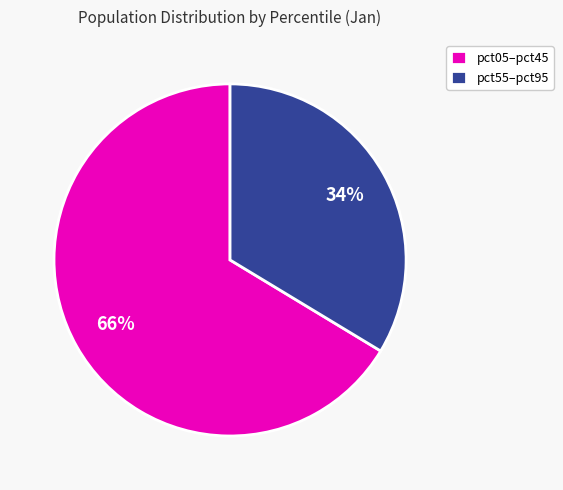

Which category has the biggest portion of the pie?

pct05–pct45